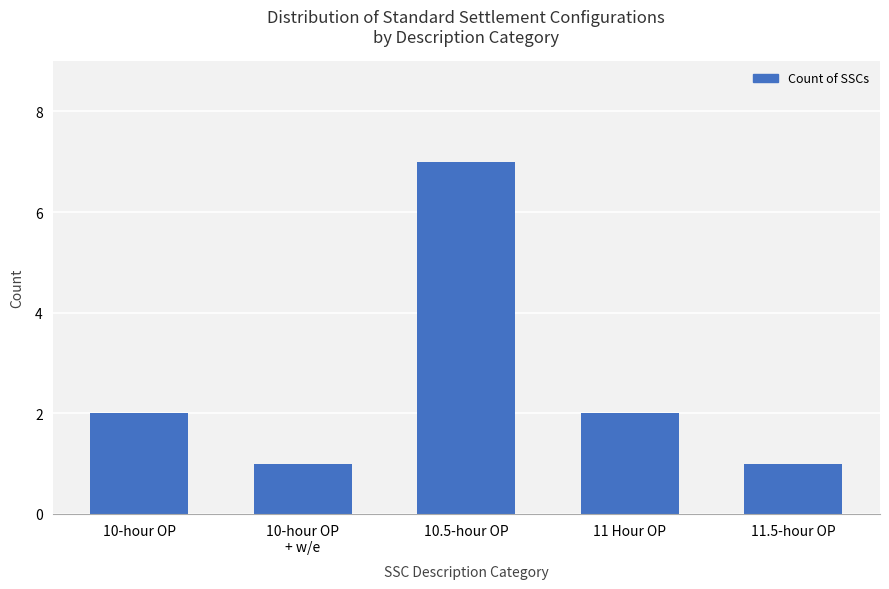

What position from the right is 11.5-hour OP?

1